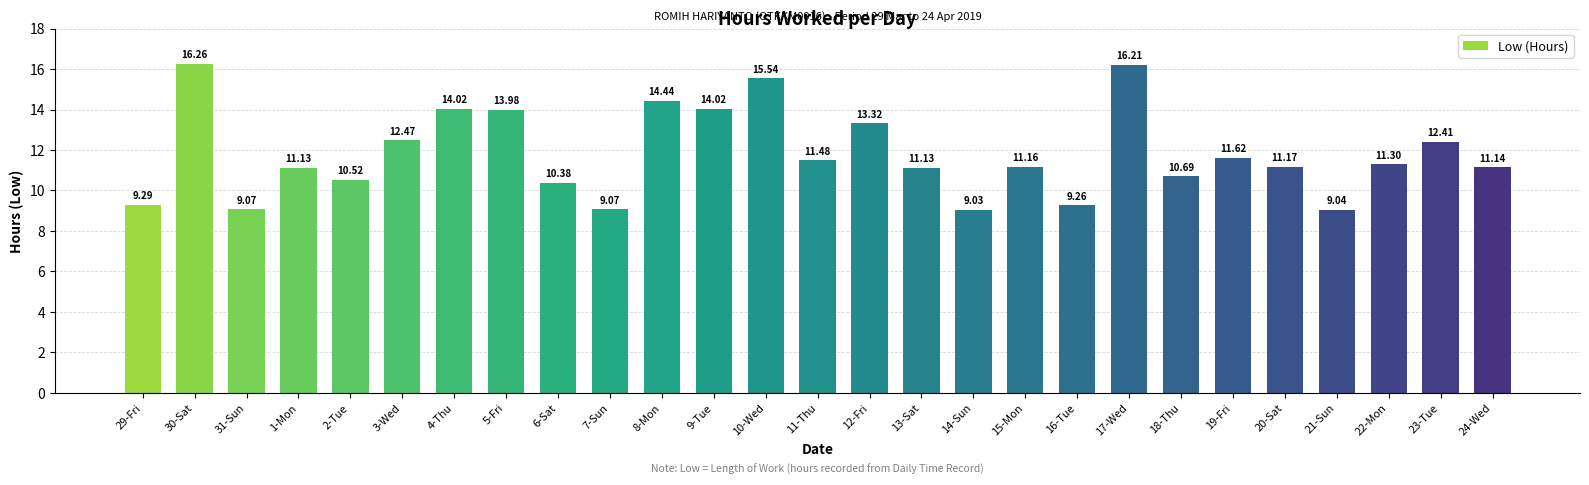

Between 30-Sat and 15-Mon, which is larger?

30-Sat